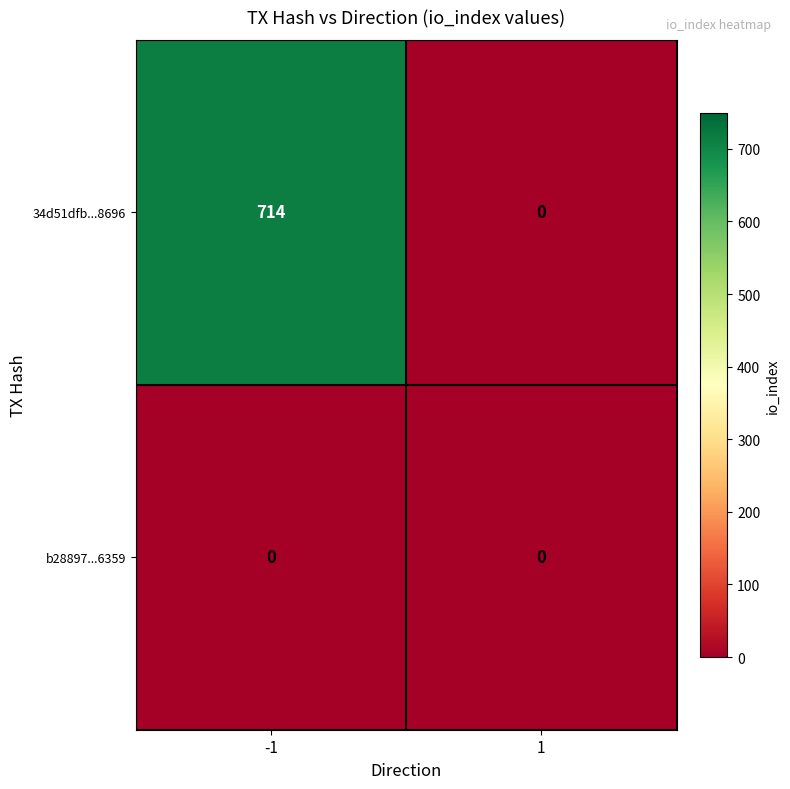

What is the highest value of the 34d51dfb...8696 series?

714